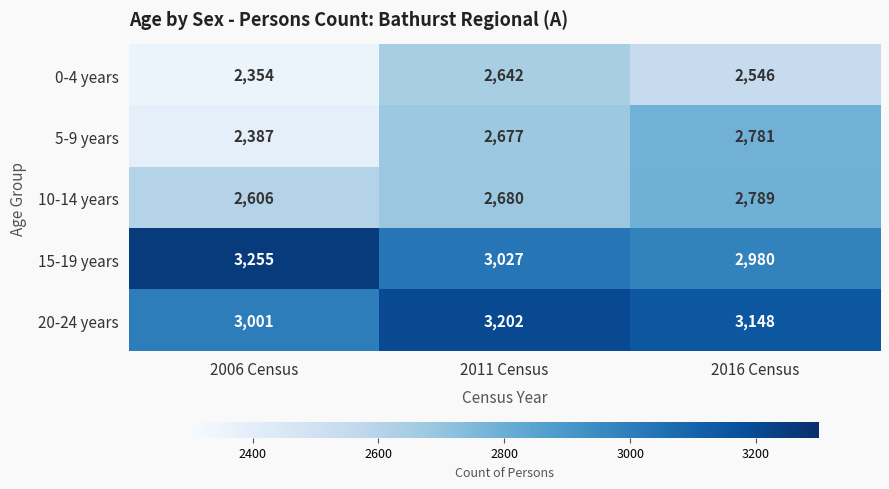

At which category is the sum across all series the highest?

2016 Census